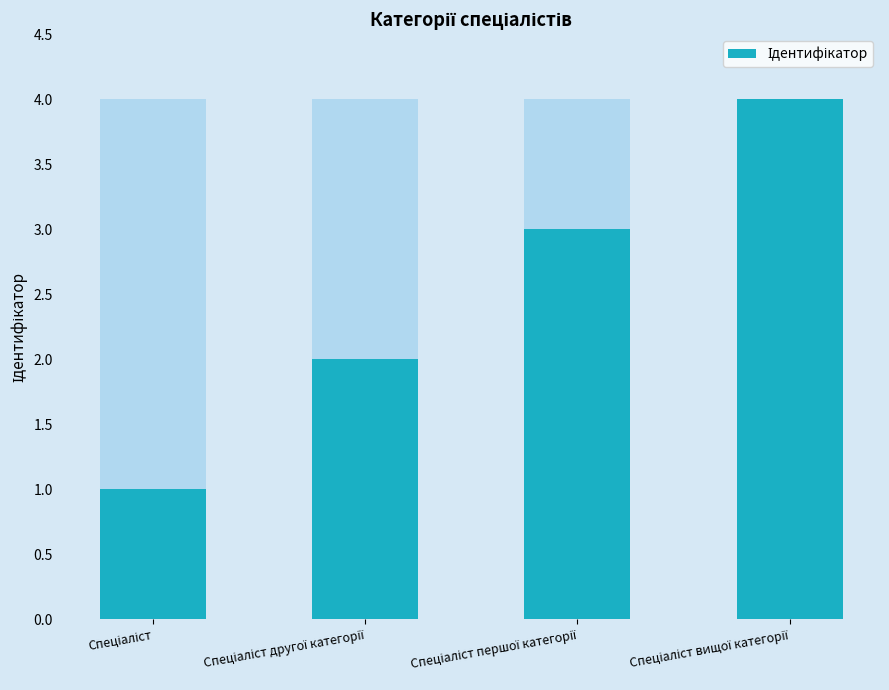

Are the bars horizontal?

No